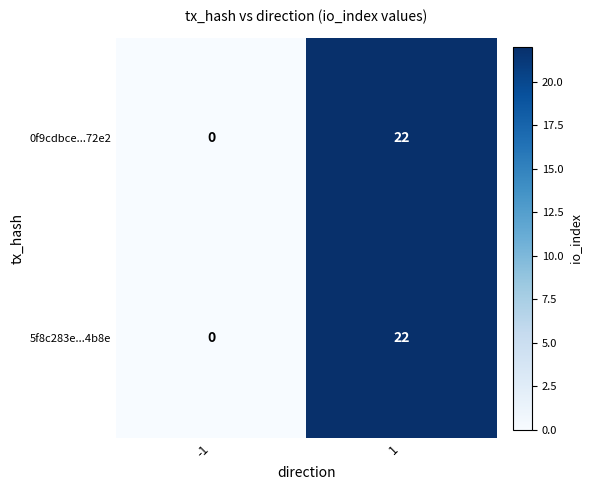

What is the difference between the maximum and minimum values in the 5f8c283e...4b8e series?

22